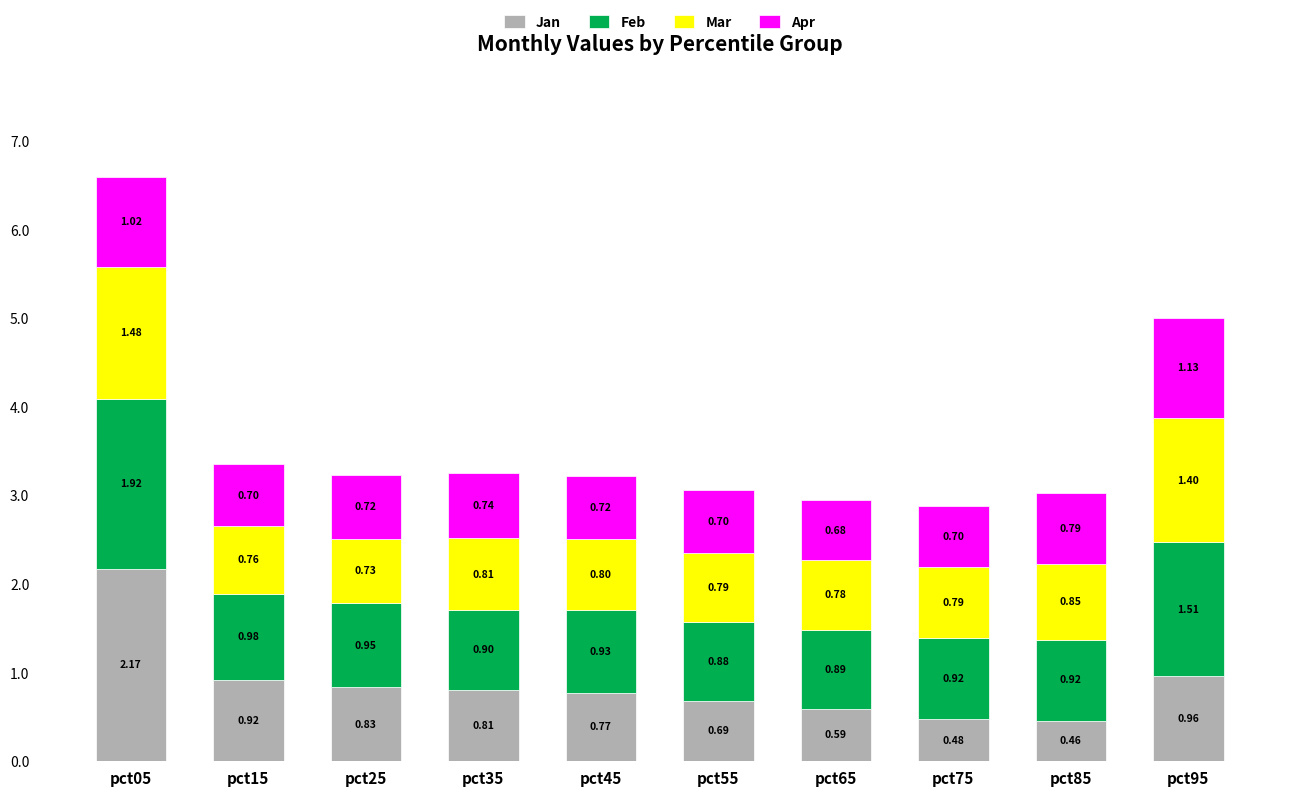

What is the total value across all series at pct45?

3.2